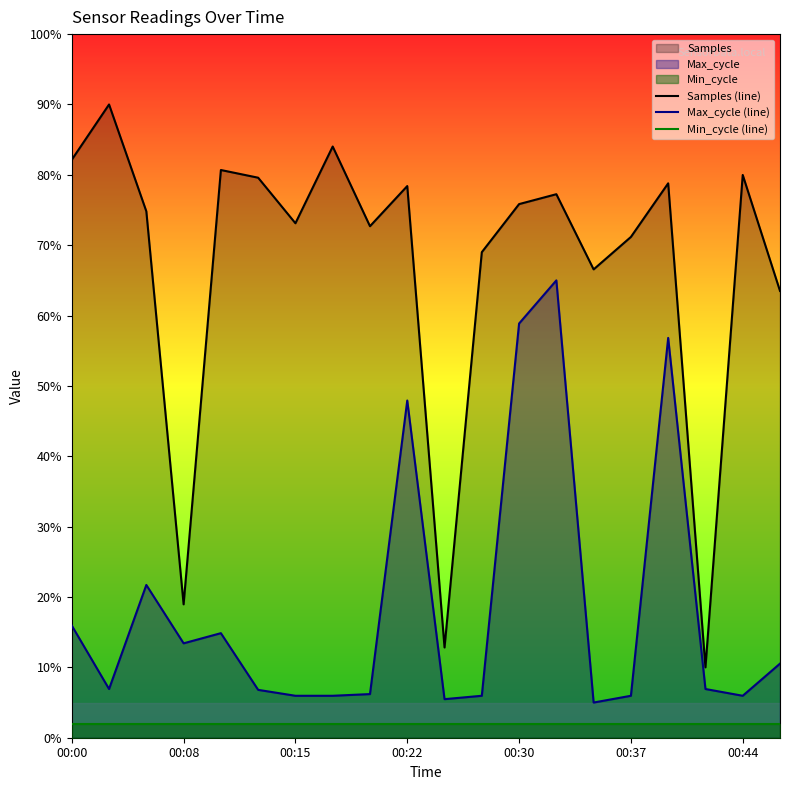

How many values in the Max_cycle (line) series exceed 6?

13